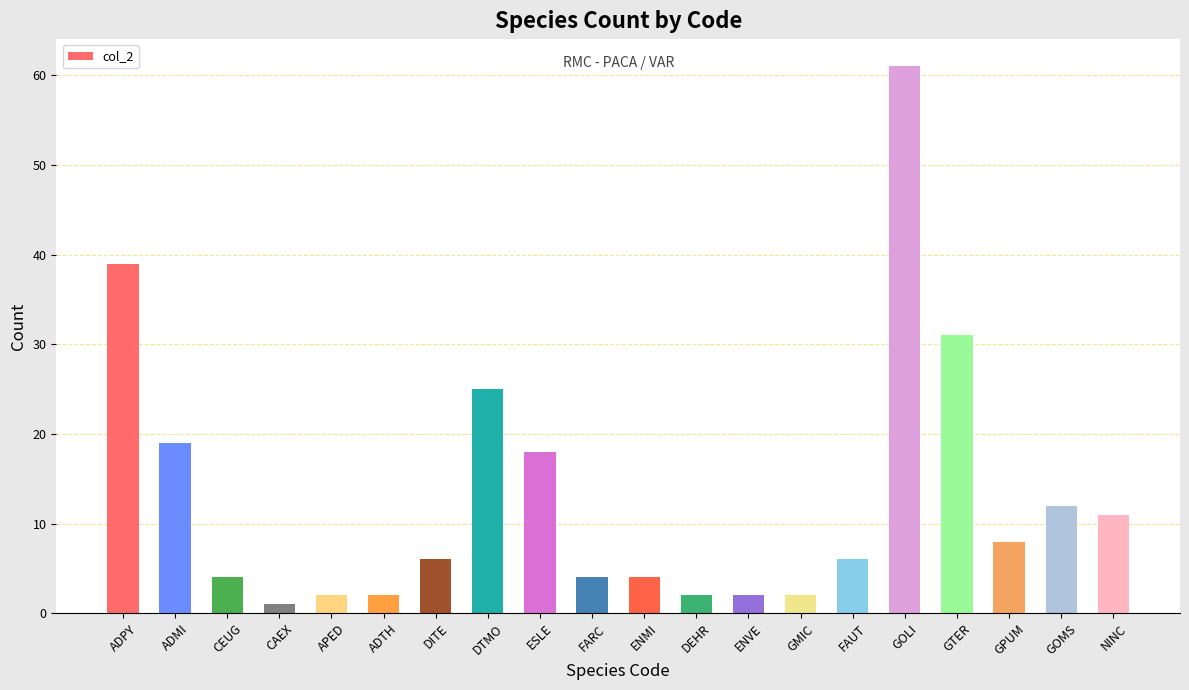

What is the maximum value shown in the chart?

61